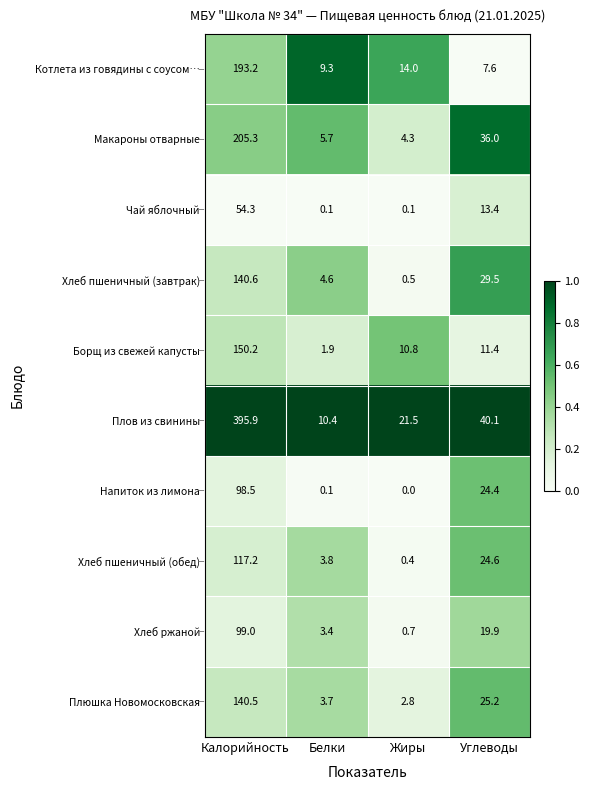

What is the difference between the highest and lowest values at Калорийность?

341.6